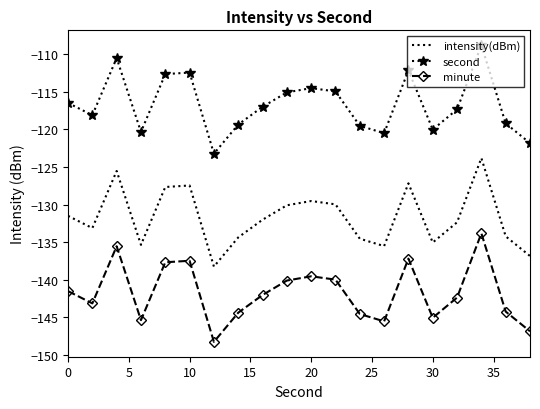

What is the minimum value for intensity(dBm)?

-138.2